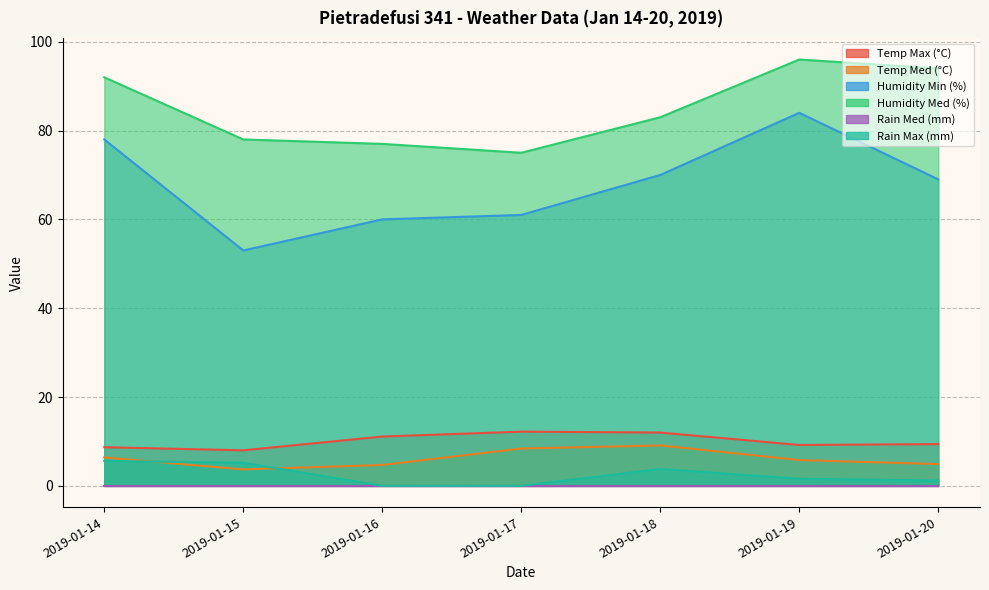

What is the value of the Humidity Med (%) point at the 2nd from the left?

78.0